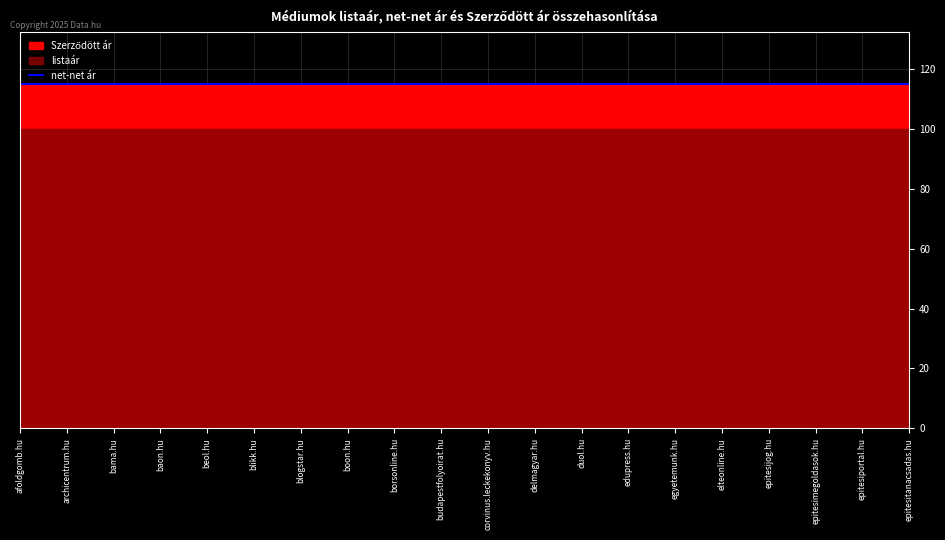

True or false: listaár has a value of 100 at duol.hu.

True